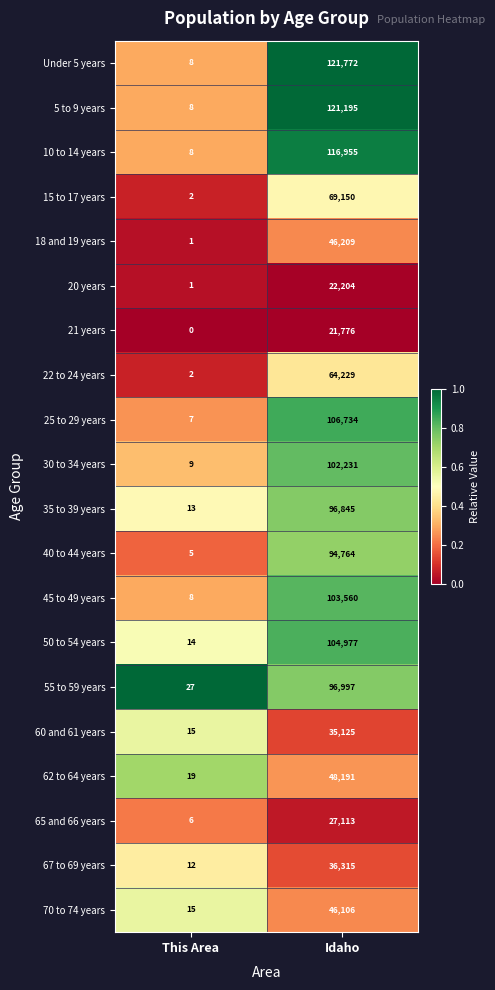

Which series has the largest total across all categories?

Under 5 years